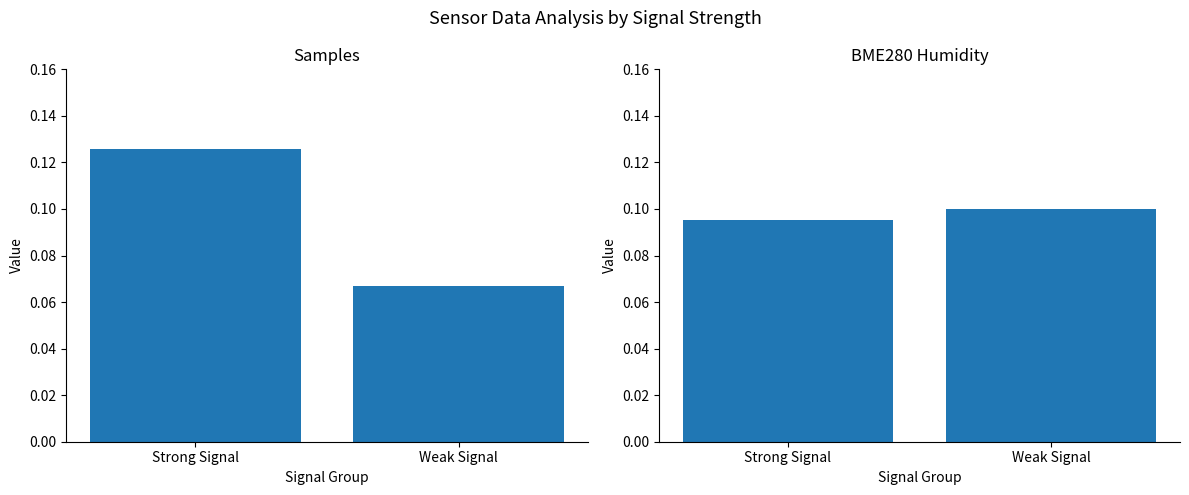

Rank the series at Strong Signal from highest to lowest value.

Samples (normalized), BME280 Humidity (normalized)